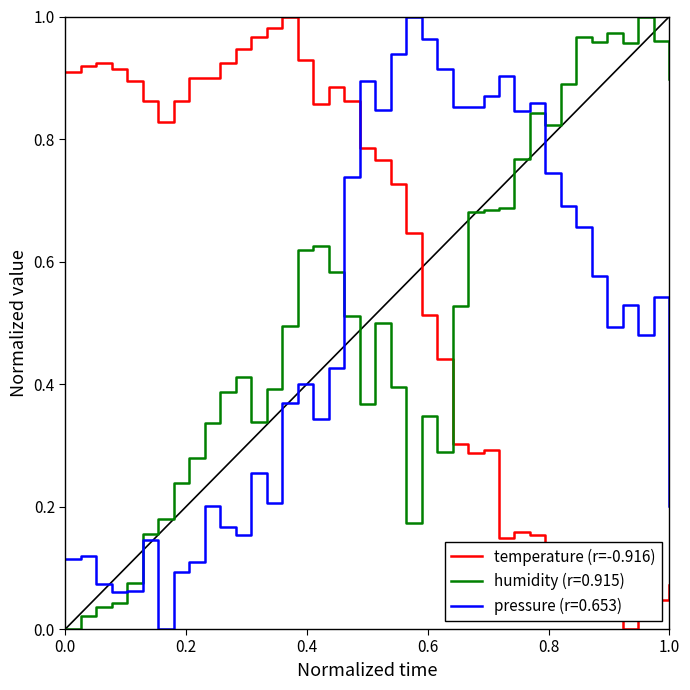

Which series has the largest total across all categories?

temperature (r=-0.916)